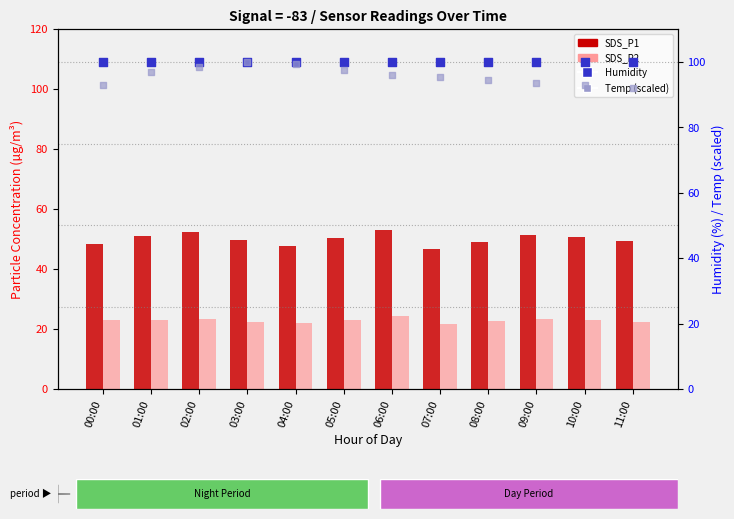

What is the total value across all series at 08:00?

265.8